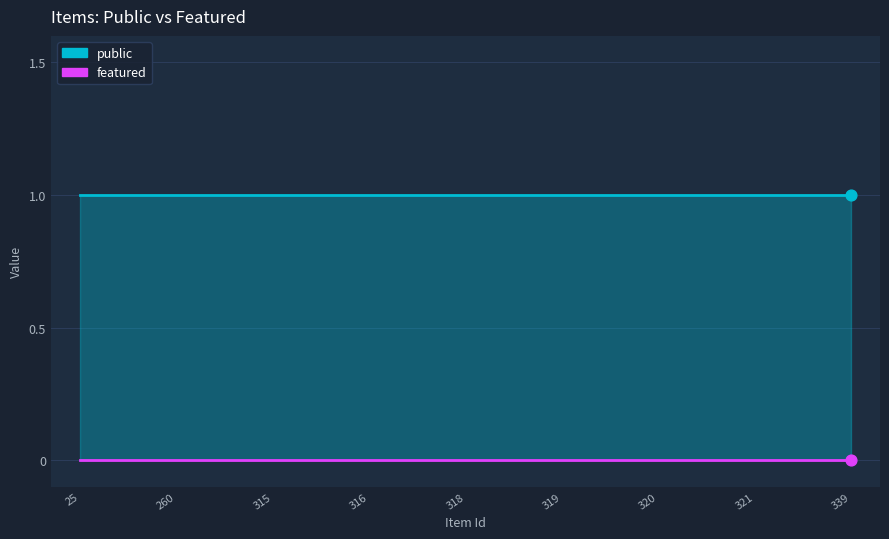

What is the total value across all series at 260?

1